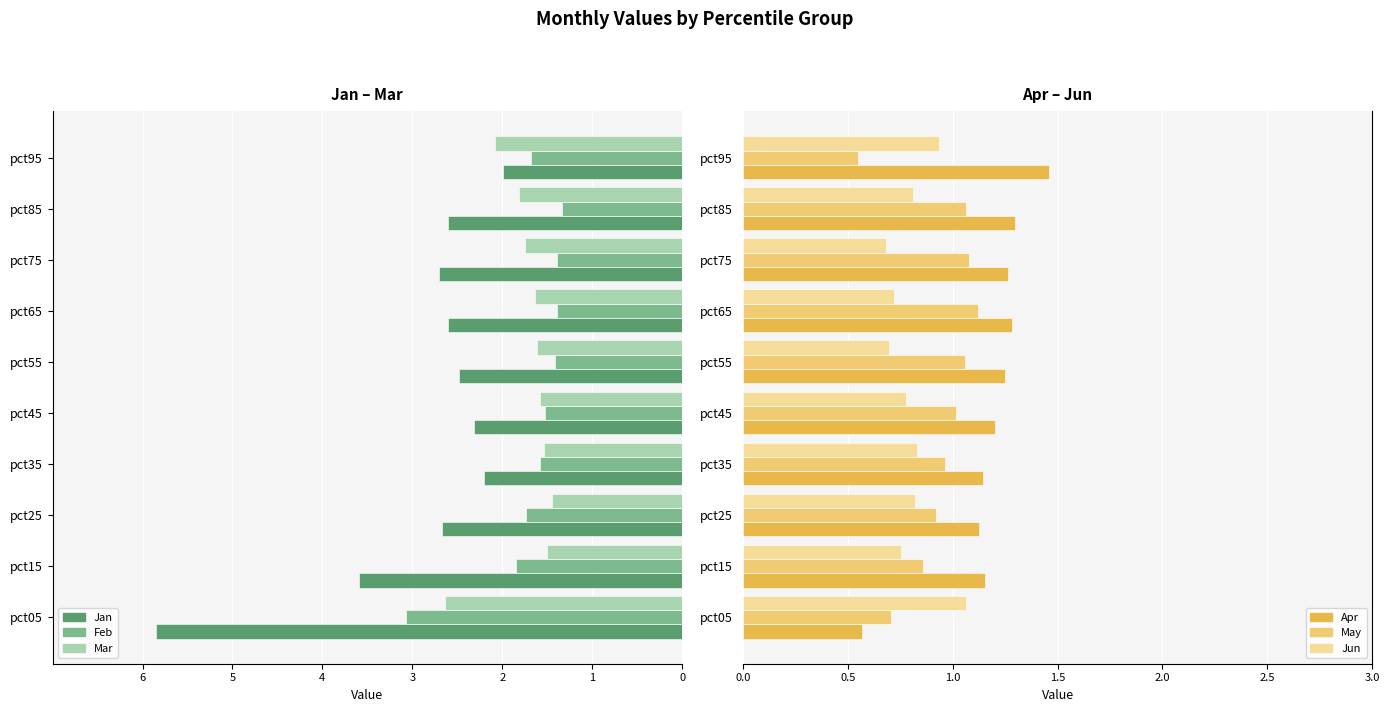

The value of May at pct05 is 0.7. True or false?

True